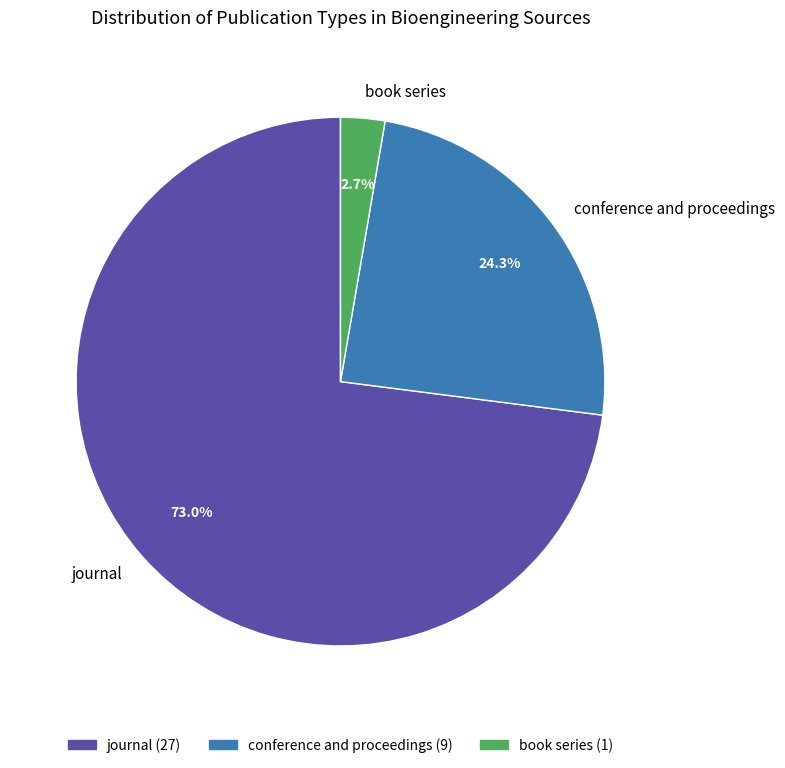

To the nearest percent, what is the combined percentage of journal and conference and proceedings?

97%